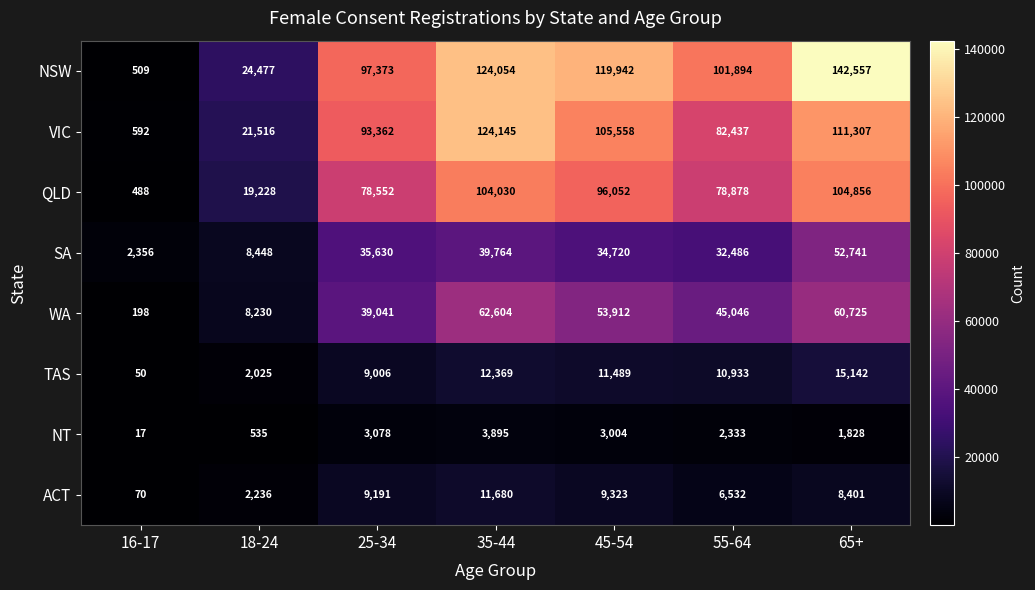

Which series has the widest spread of values?

NSW